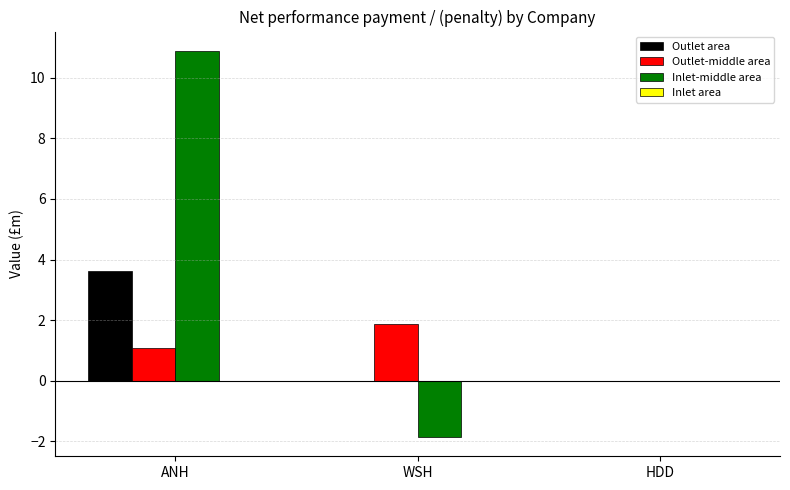

The value of Outlet area at WSH is -2.1. True or false?

False